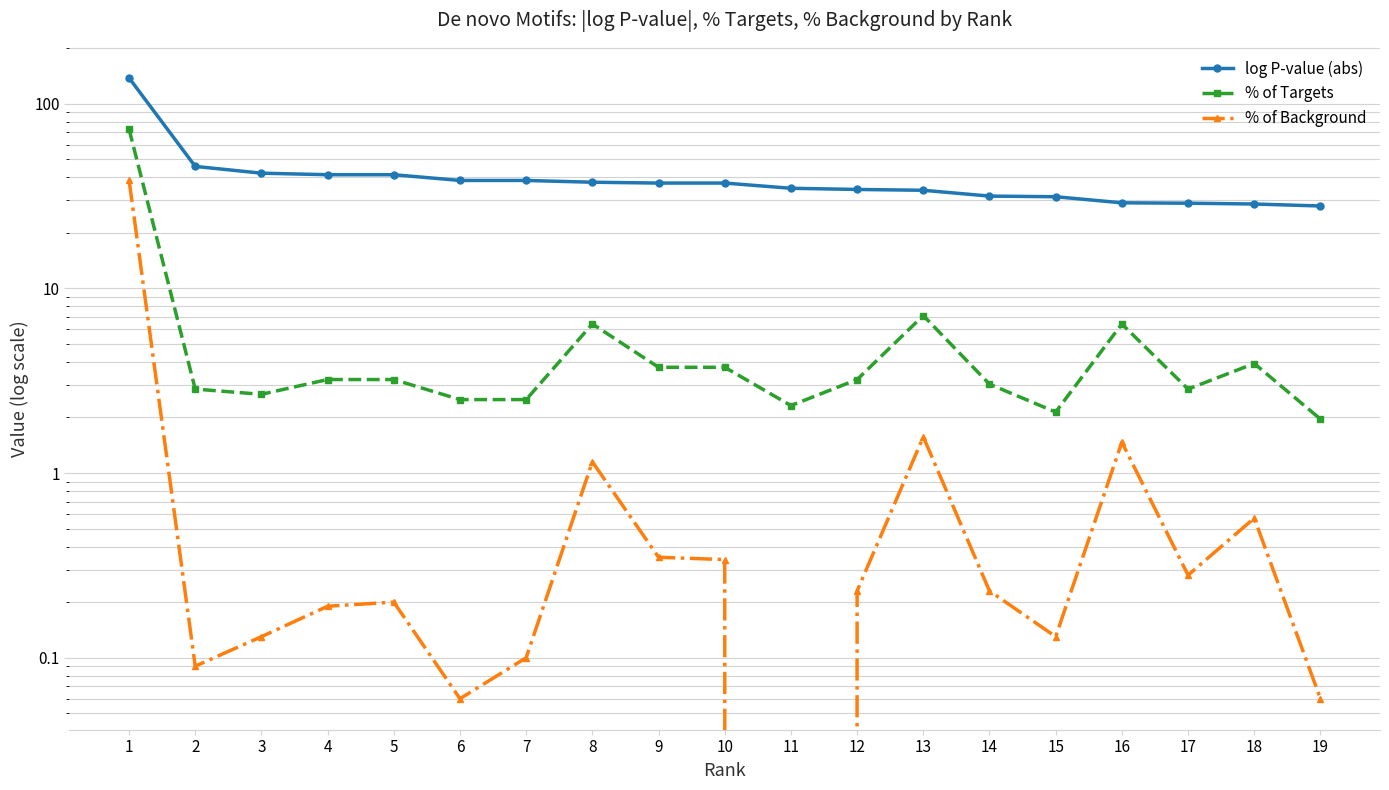

True or false: log P-value (abs) has a value of 29.1 at 16.

True